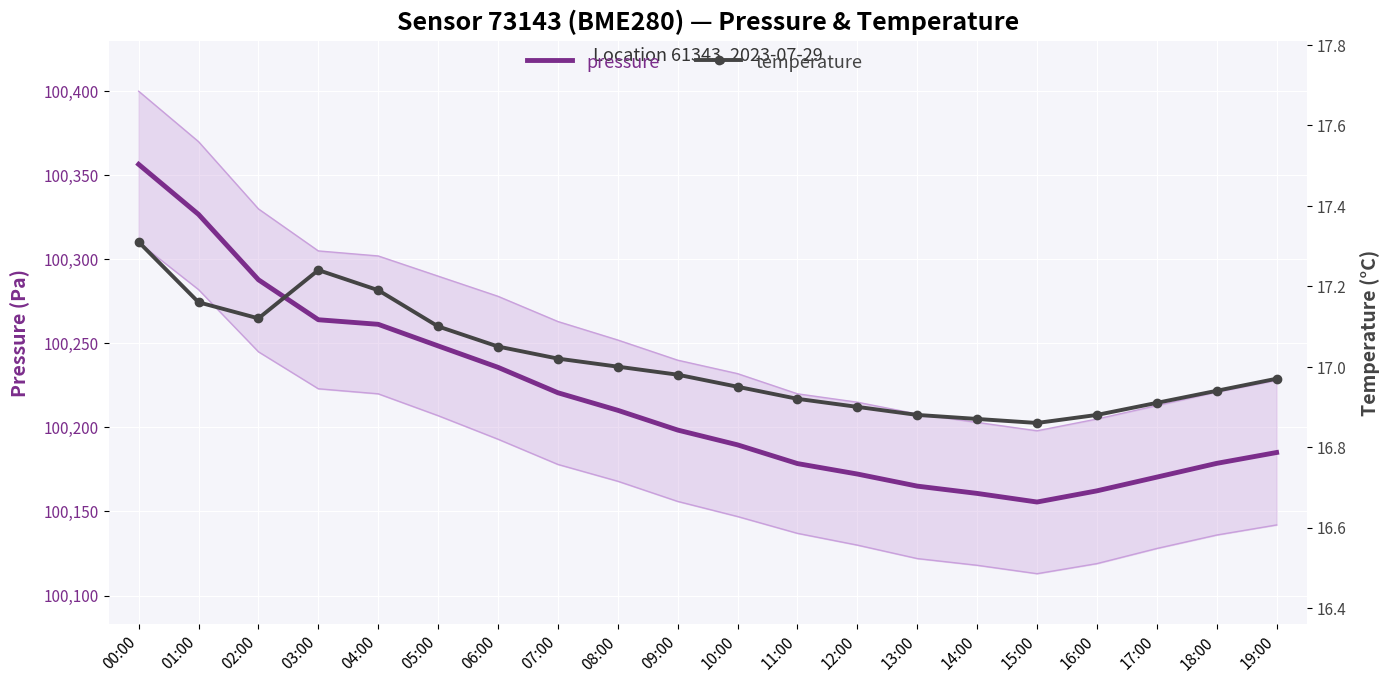

What value does the pressure series have at 12:00?

100172.3